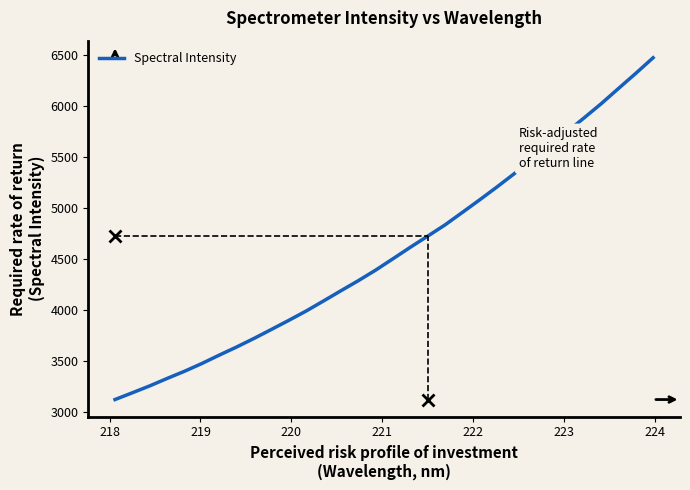

What is the difference between the maximum and minimum values?

3359.0